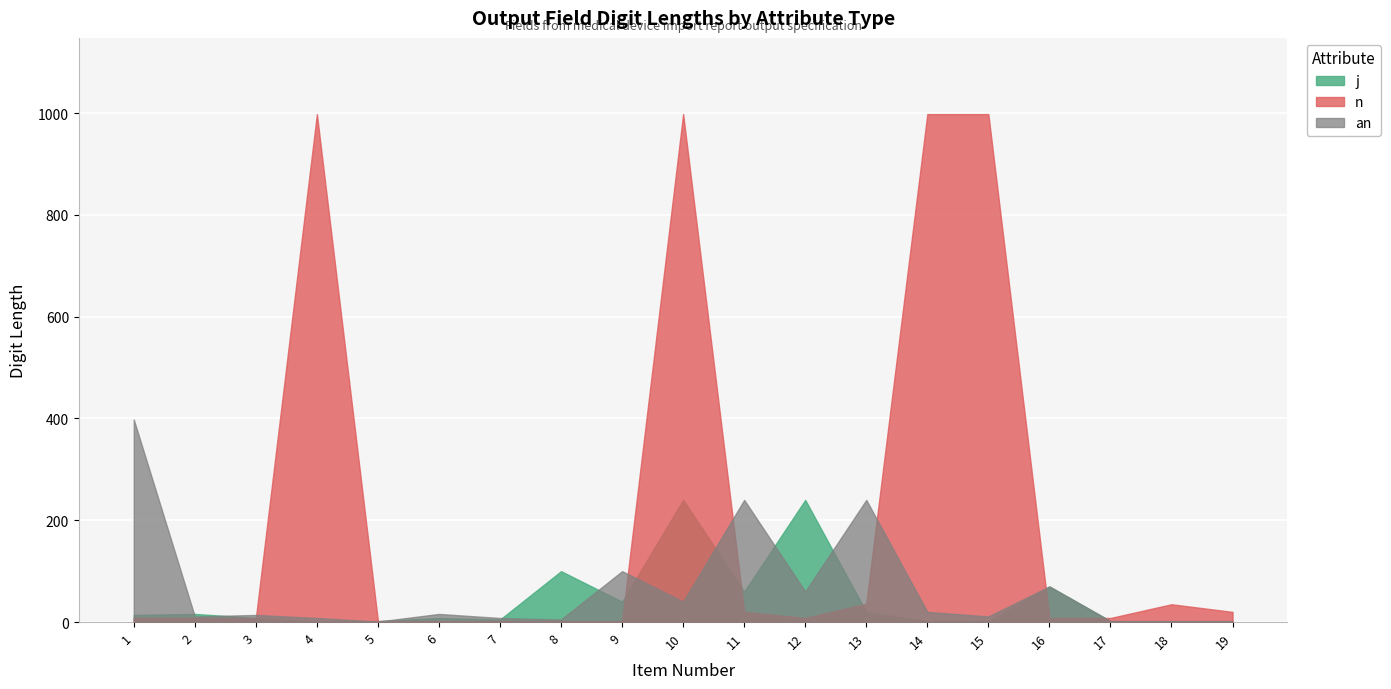

What is the difference between the highest and lowest values at 18?

33